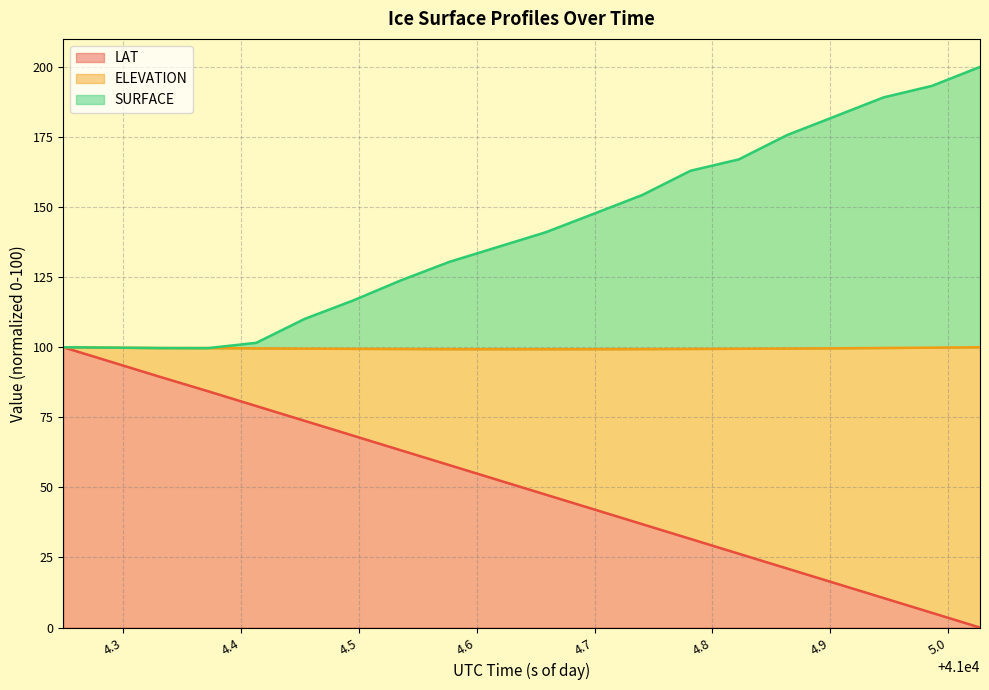

What is the highest value of the LAT series?

100.0